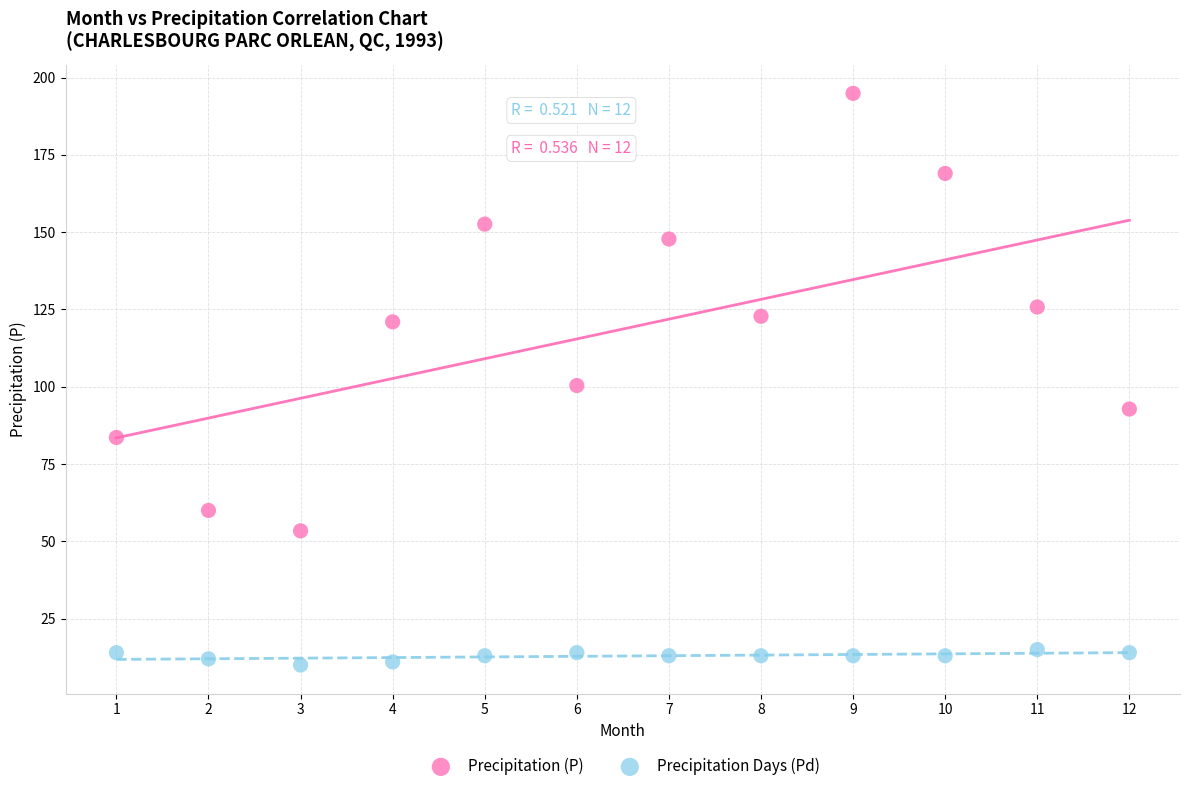

Across all data points, what is the range of X values (max minus min)?

11.0